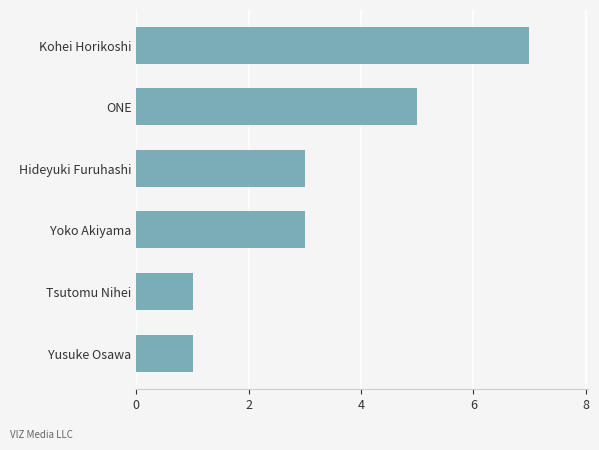

Reading top to bottom, list all the values displayed in this chart.

Kohei Horikoshi=7	ONE=5	Hideyuki Furuhashi=3	Yoko Akiyama=3	Tsutomu Nihei=1	Yusuke Osawa=1